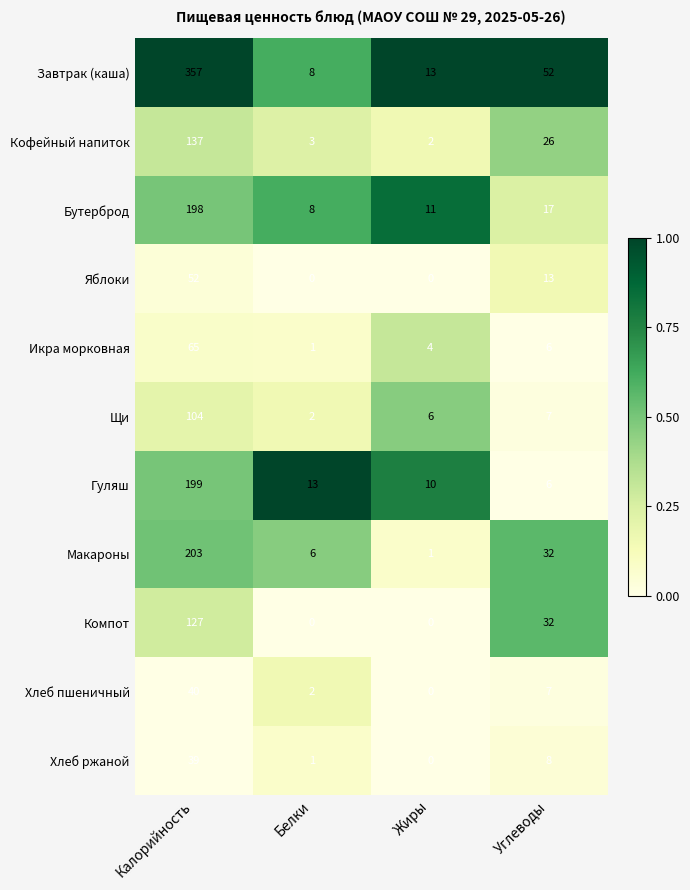

At which category is the sum across all series the highest?

Калорийность